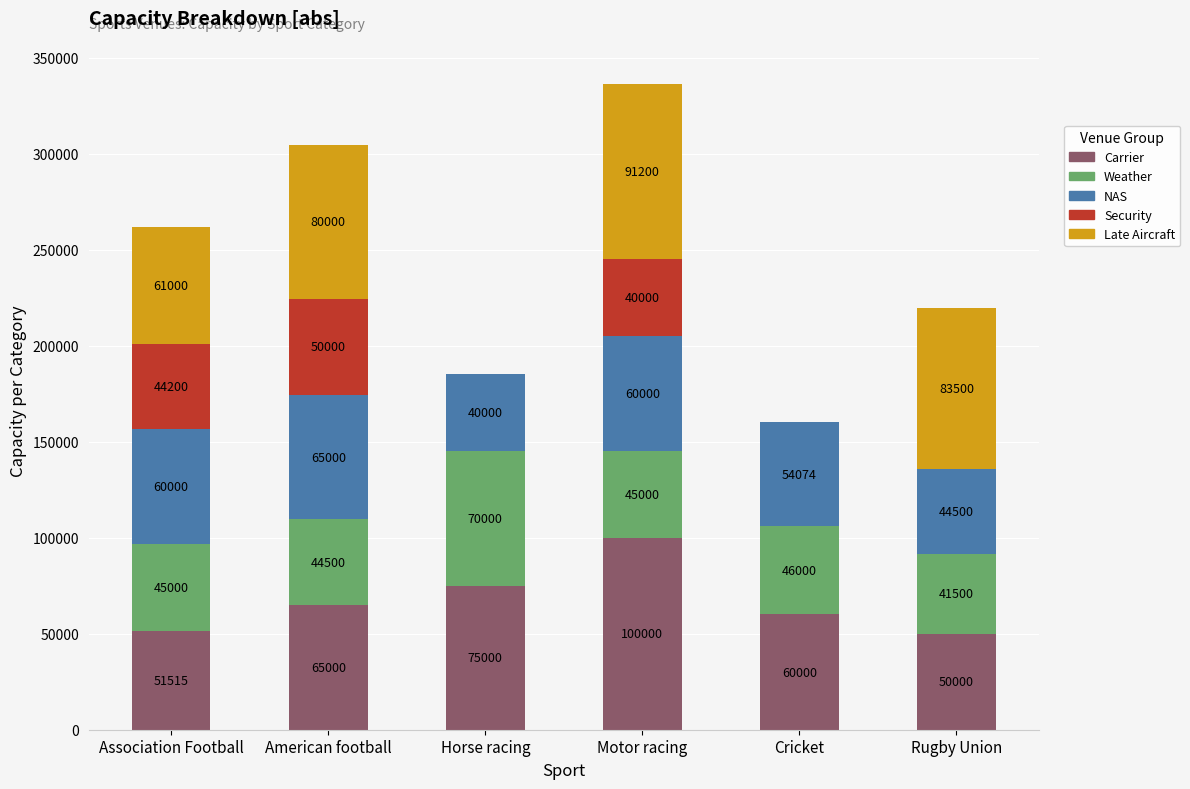

How many data points does each series have?

6